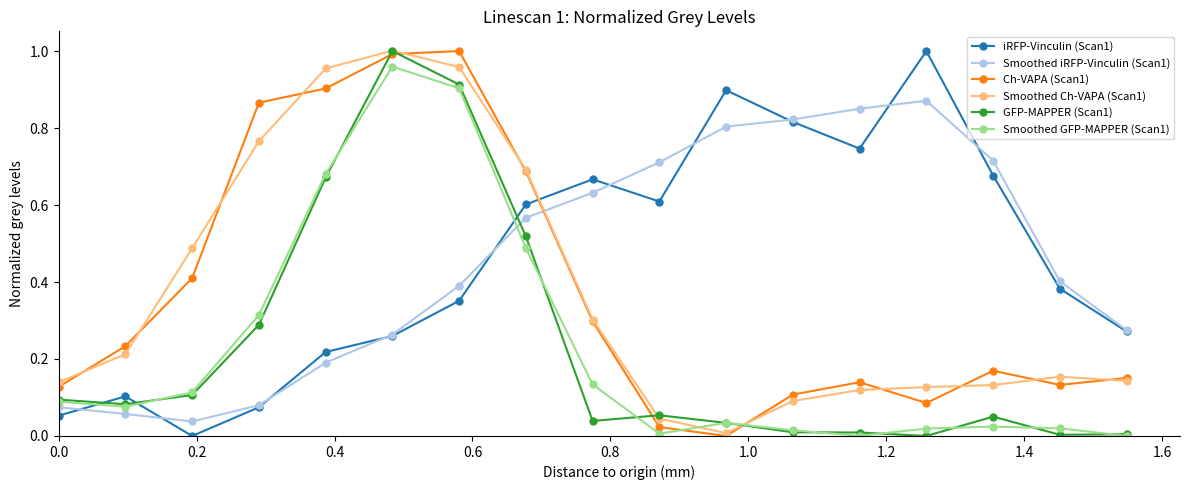

True or false: Ch-VAPA (Scan1) has more than 1 points higher than both neighbors.

True